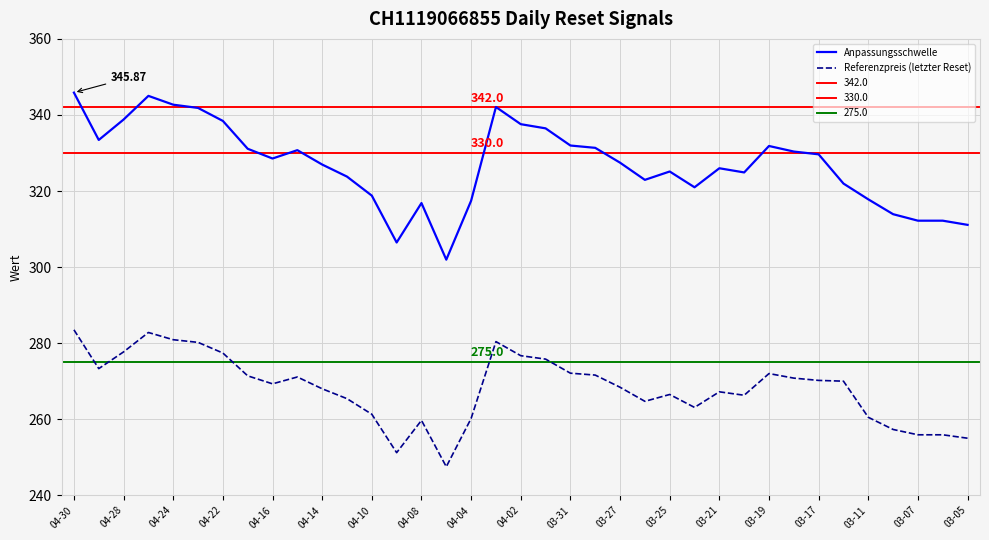

What is the total value across all series at 03-11?

578.3